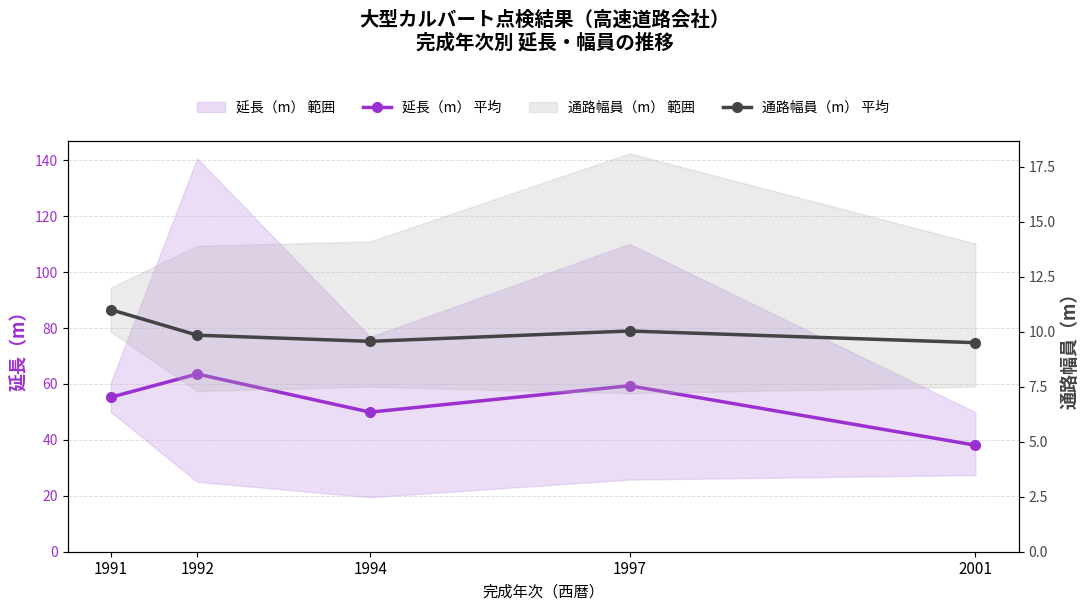

What is the value of the 延長（m） 平均 point at the 4th from the left?

59.4